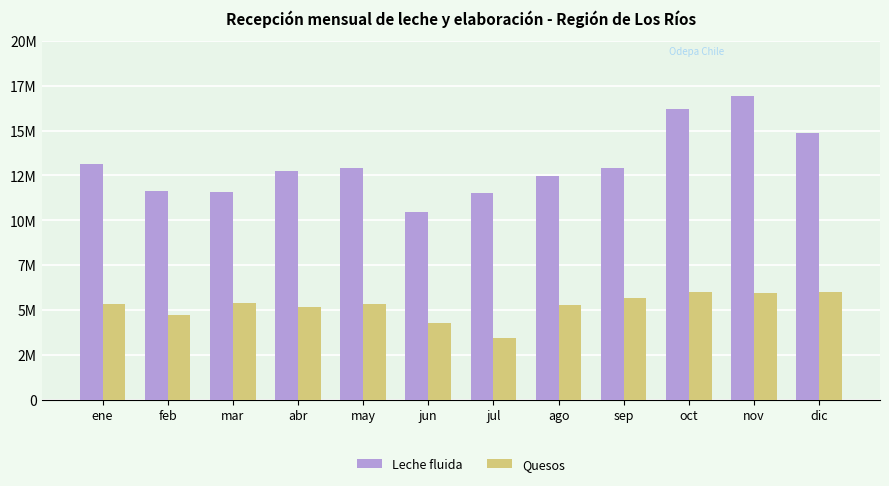

Which series has the largest total across all categories?

Leche fluida